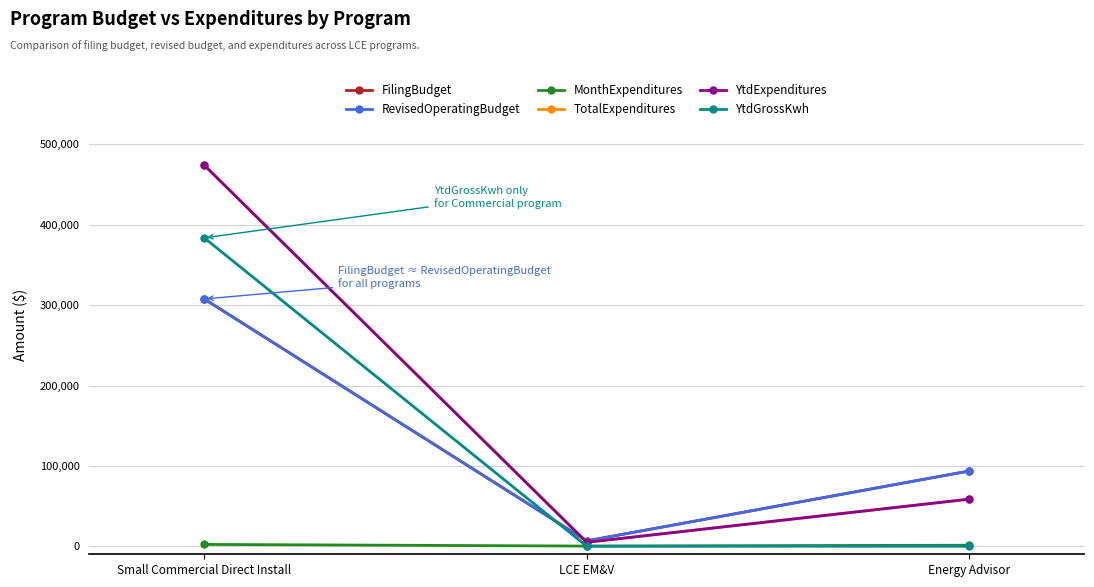

How many lines are shown in the chart?

6